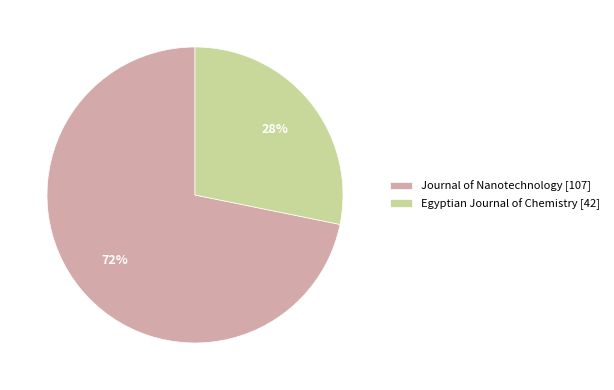

True or false: Journal of Nanotechnology accounts for 64% of the total.

False